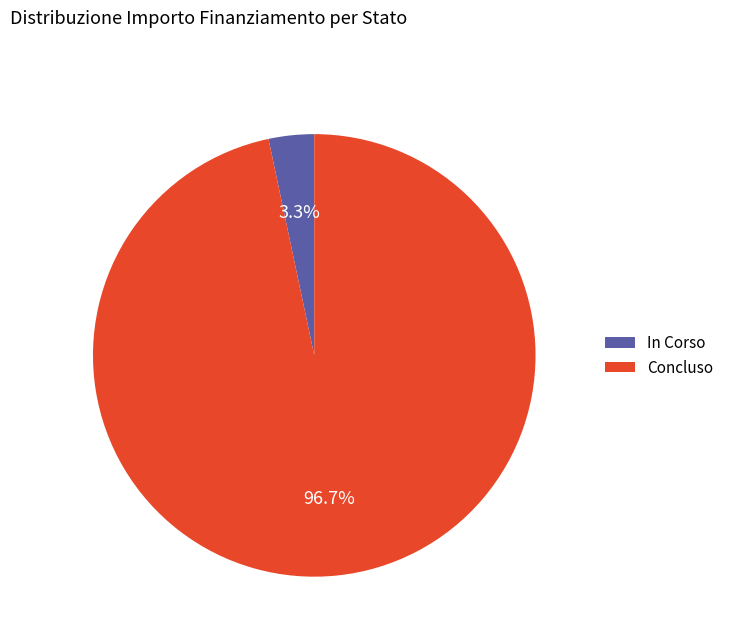

How many slices are in this pie chart?

2